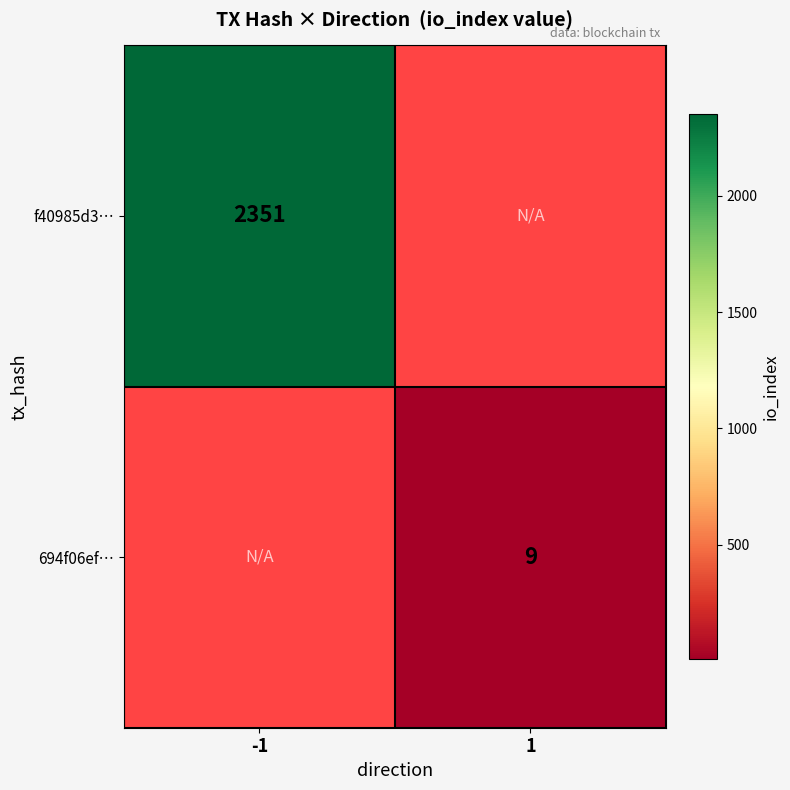

Is the value of 694f06ef… at 1 greater than the value of f40985d3… at -1?

No